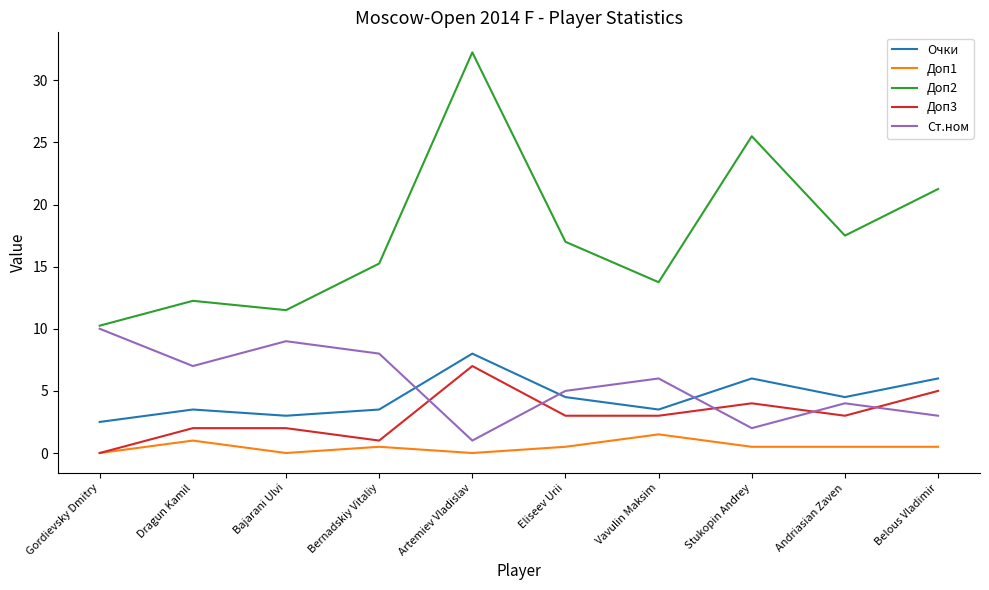

What is the maximum value for Очки?

8.0